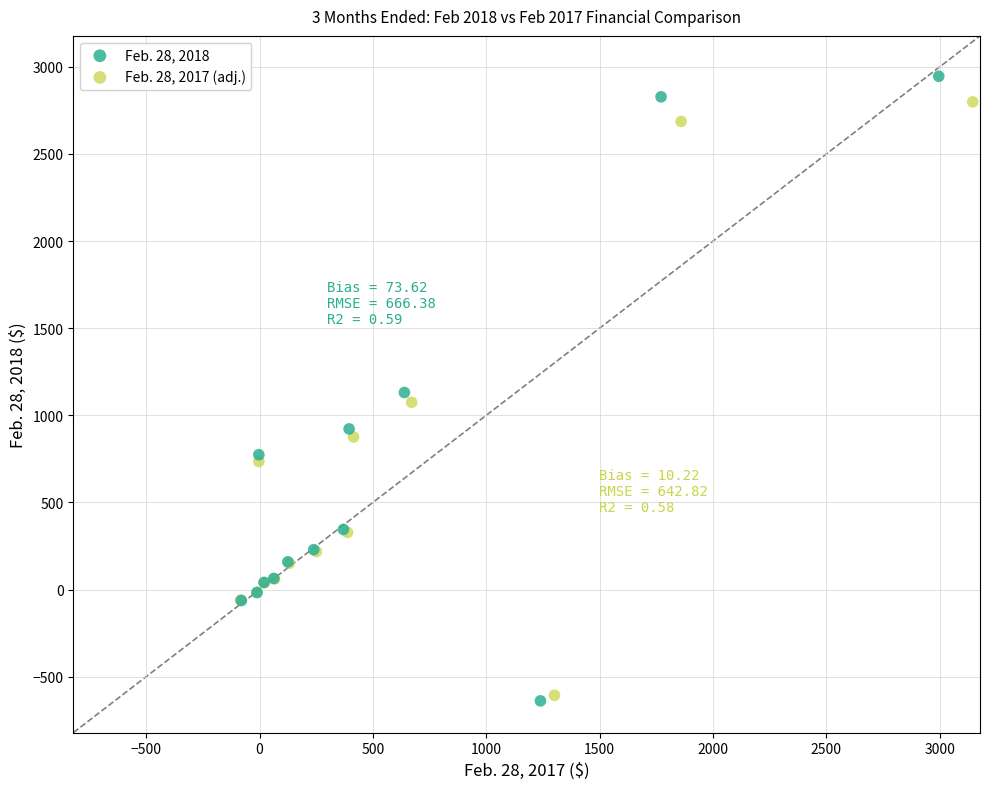

Which series has the largest Y range (max minus min)?

Feb. 28, 2018